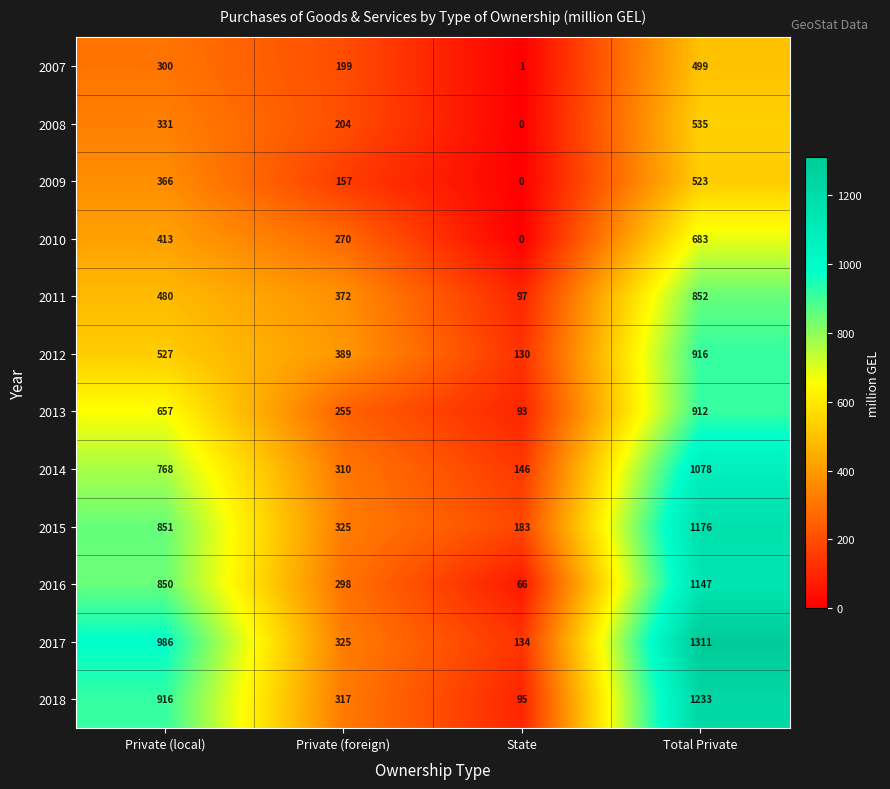

Which series changed the most between Private (local) and Private (foreign)?

2017